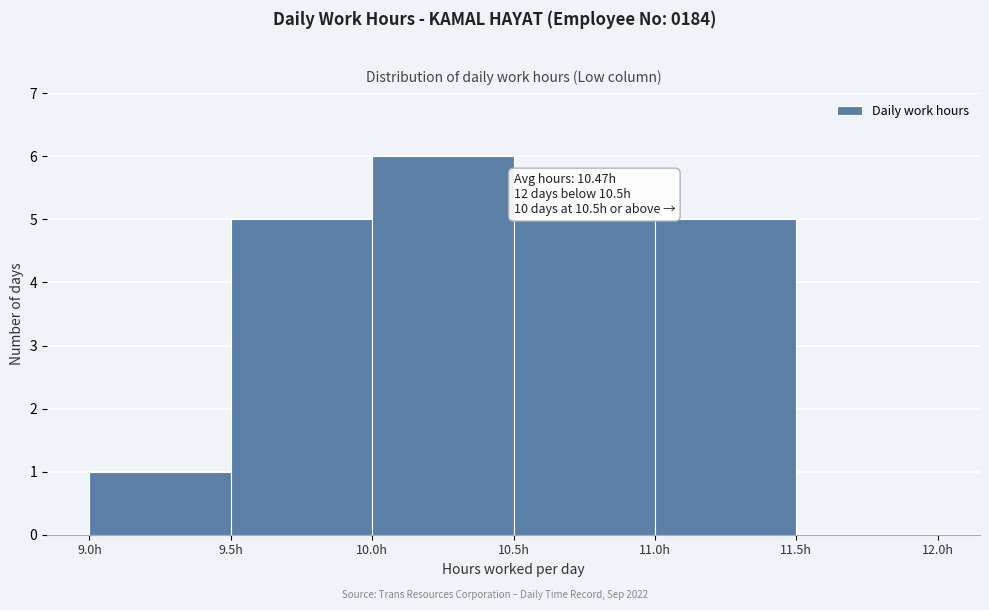

Which range on the x-axis has the tallest bar?

10.0 to 10.5